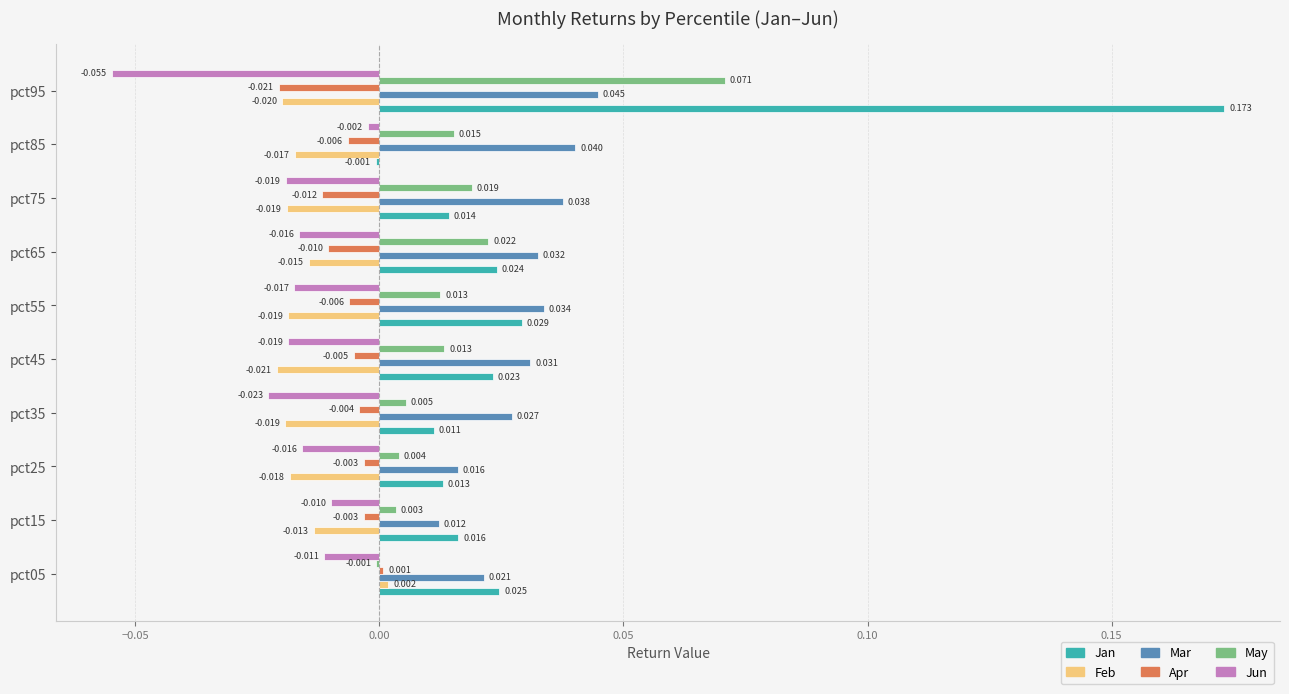

Is the value of Feb at pct65 greater than the value of Jan at pct65?

No